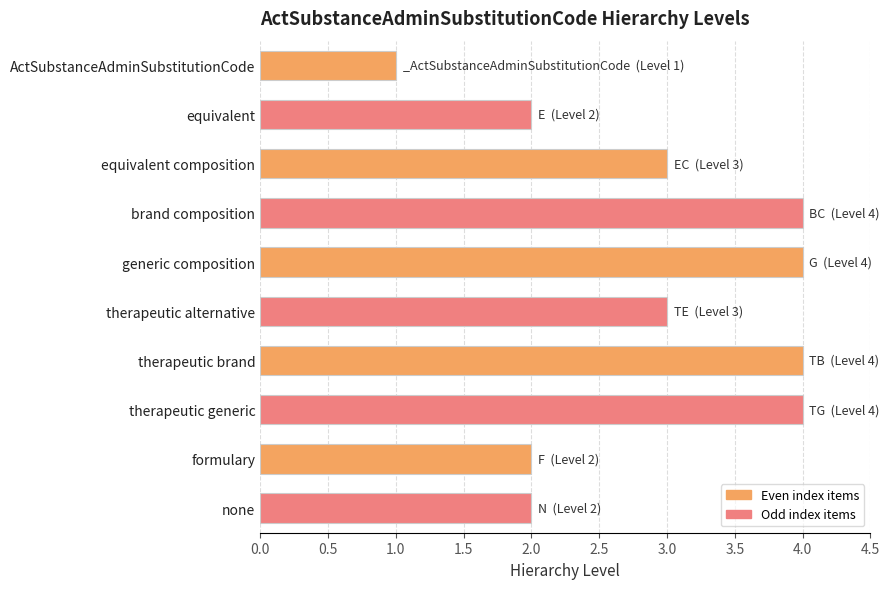

What is the greatest value displayed?

4